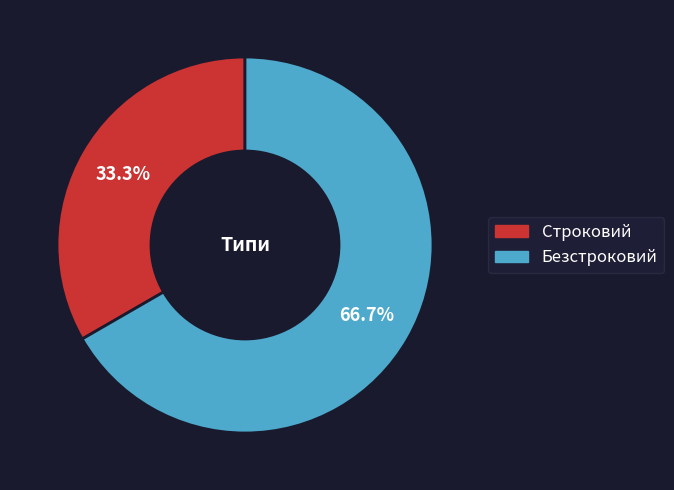

Is it true that Строковий is 33% of the pie?

True